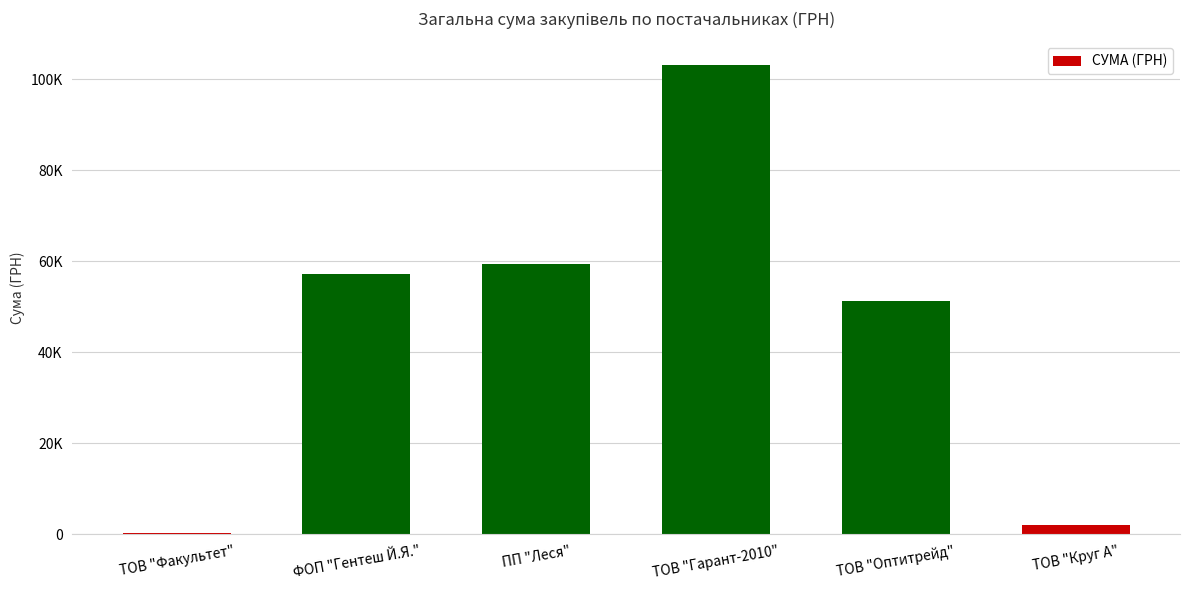

What is the approximate value at ПП "Леся"?

59513.2